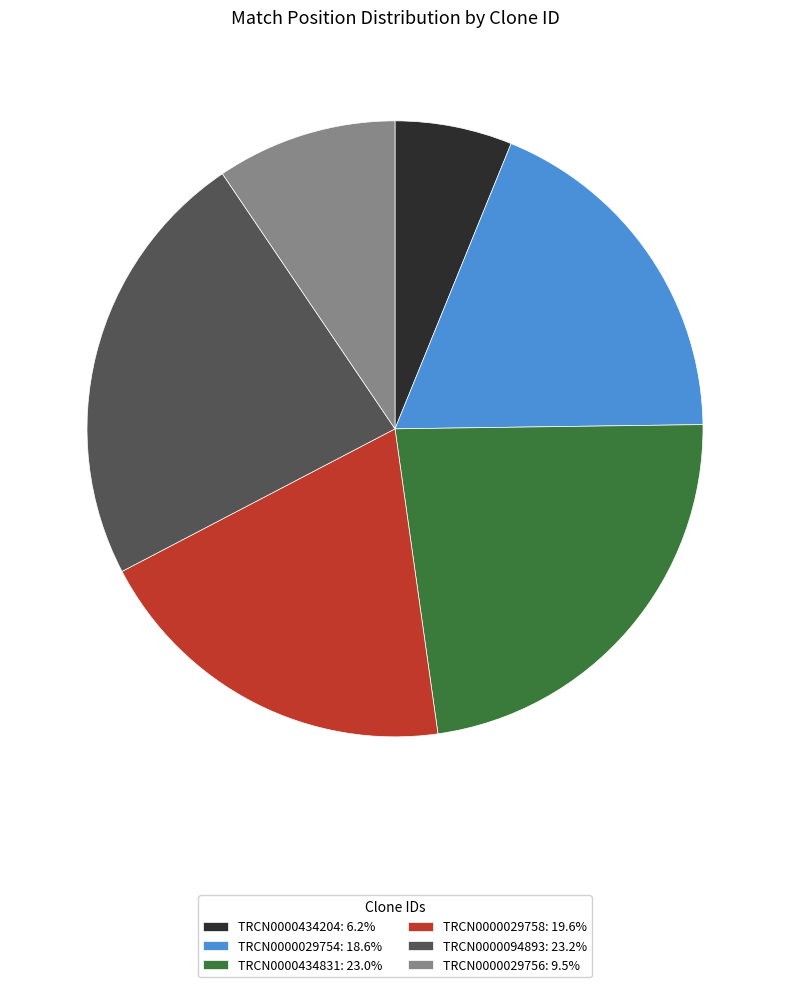

How many slices are in this pie chart?

6